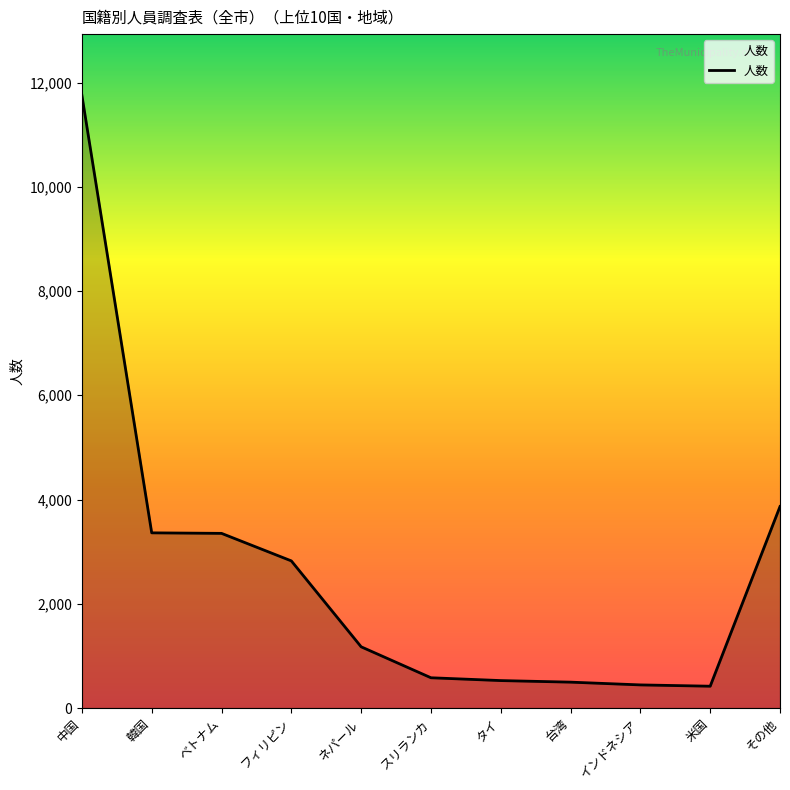

The value at ベトナム is 3351. True or false?

True